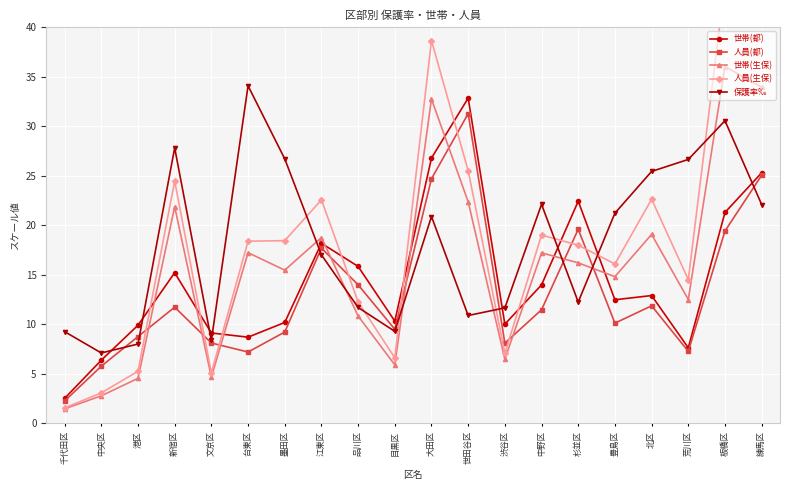

True or false: 世帯(都) has a value of 8.0 at 江東区.

False